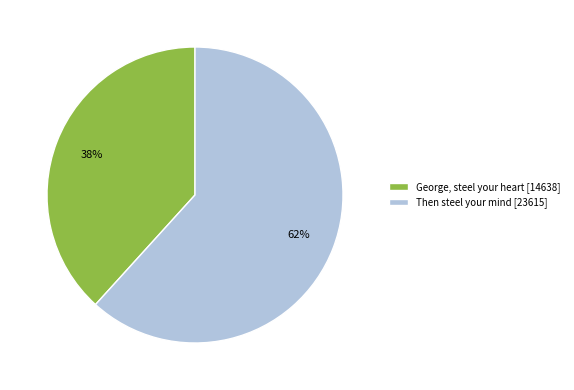

Count the number of slices in the pie.

2